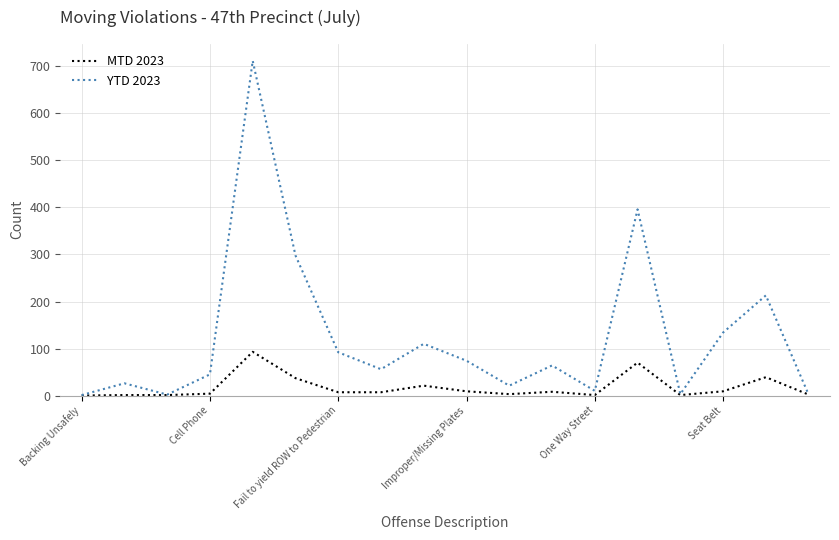

Which series has the widest spread of values?

YTD 2023